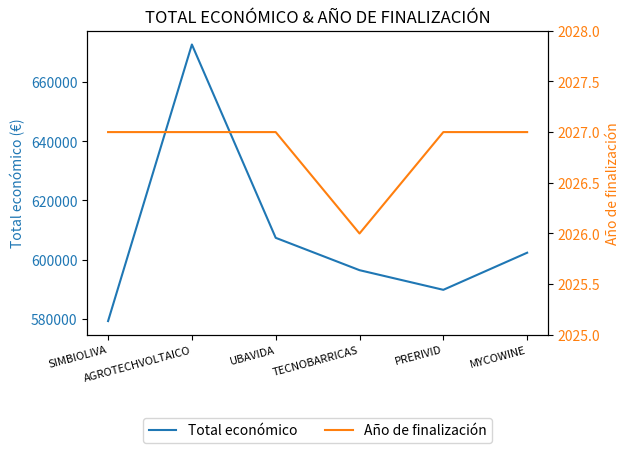

True or false: Año de finalización and Total económico cross at least once.

False